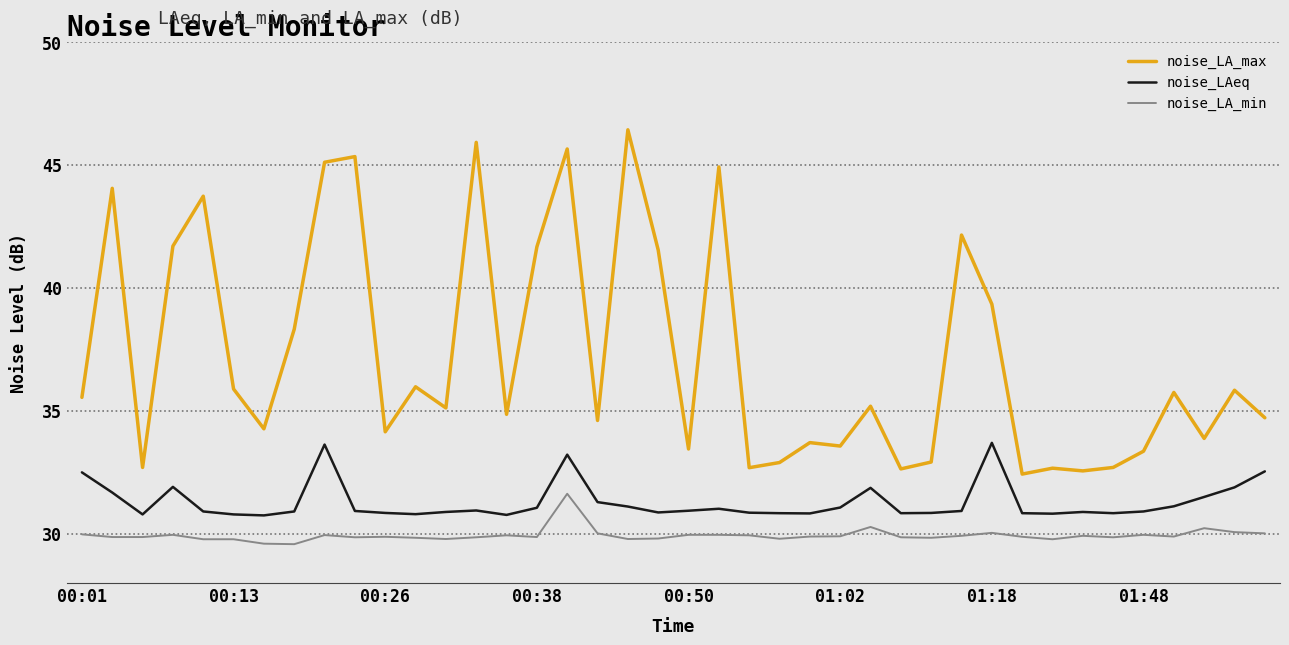

What is the lowest value of the noise_LA_max series?

32.4